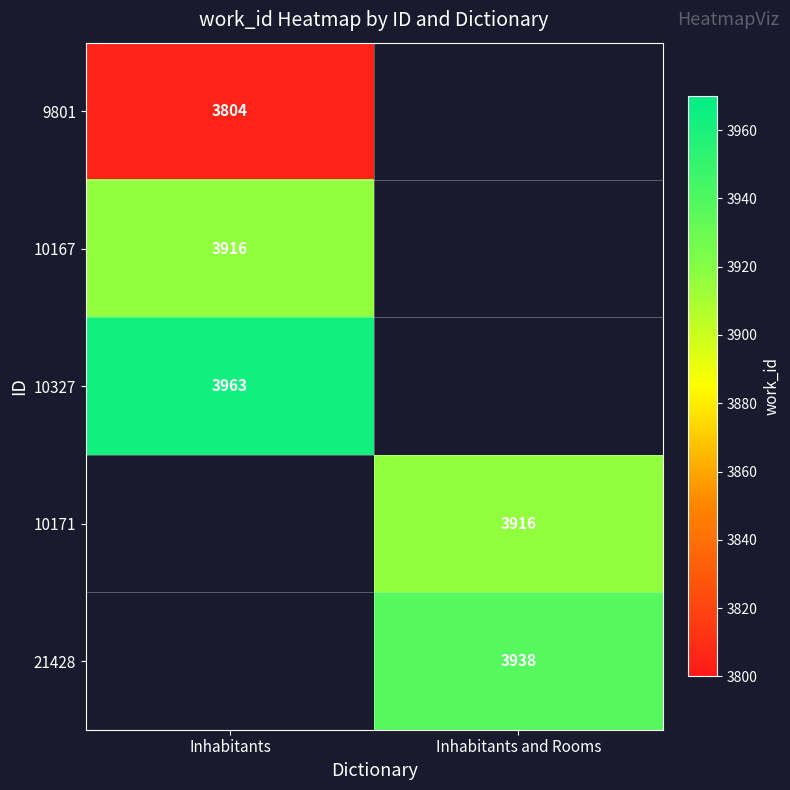

How many data points does each series have?

2